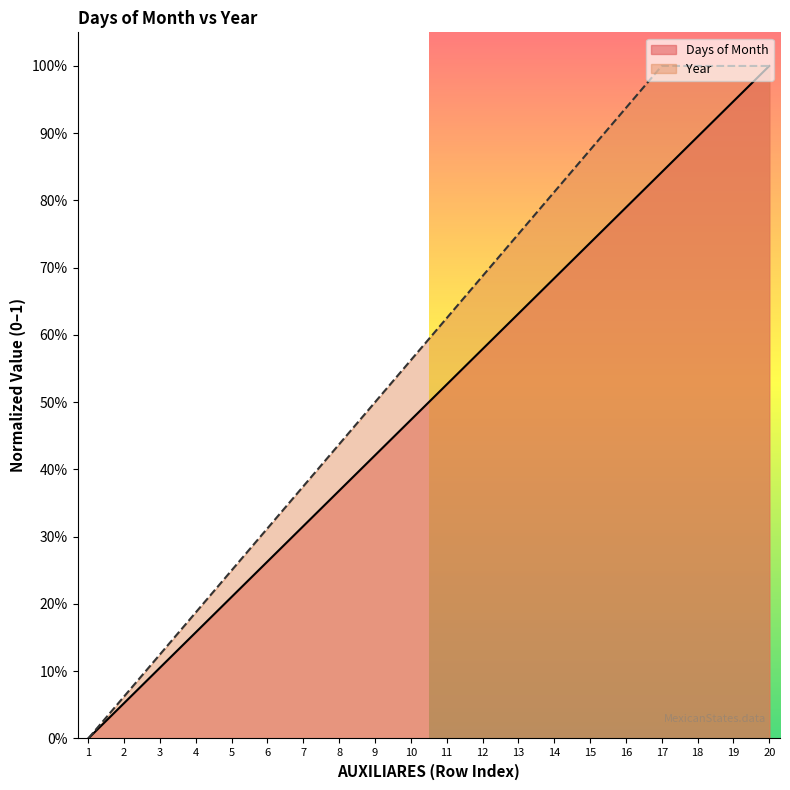

What is the highest value of the Year series?

1.0